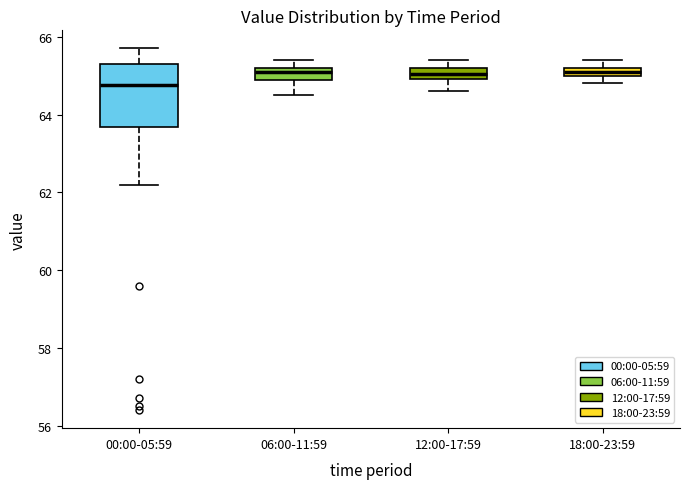

Where does the upper whisker of the box for 18:00-23:59 end on the y-axis? The values are not printed on the chart, so give them approximately, as read against the axis.

65.4